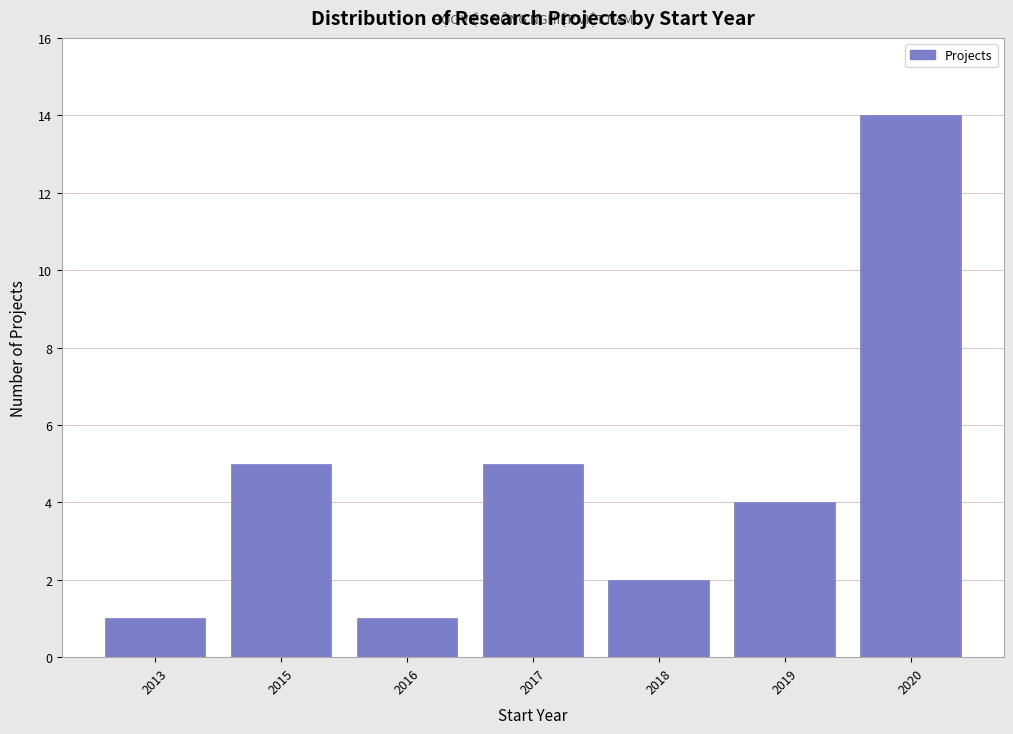

Reading left to right, list all the values displayed in this chart.

2013=1	2015=5	2016=1	2017=5	2018=2	2019=4	2020=14